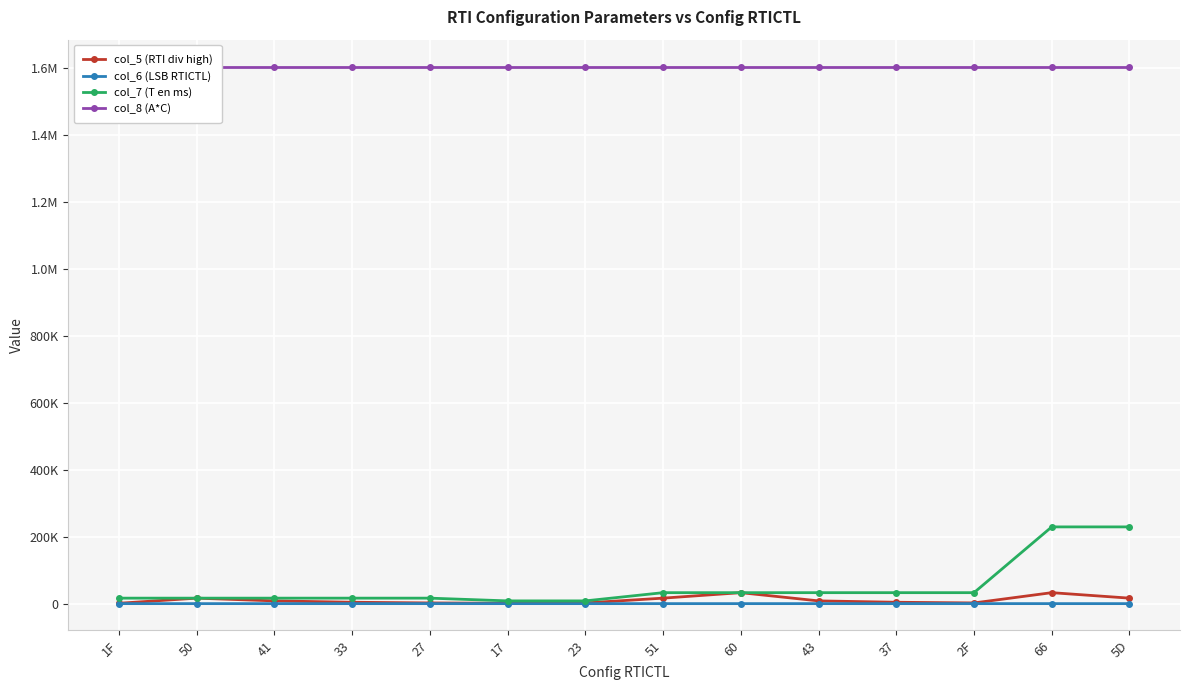

True or false: col_5 (RTI div high) and col_8 (A*C) intersect in this chart.

False